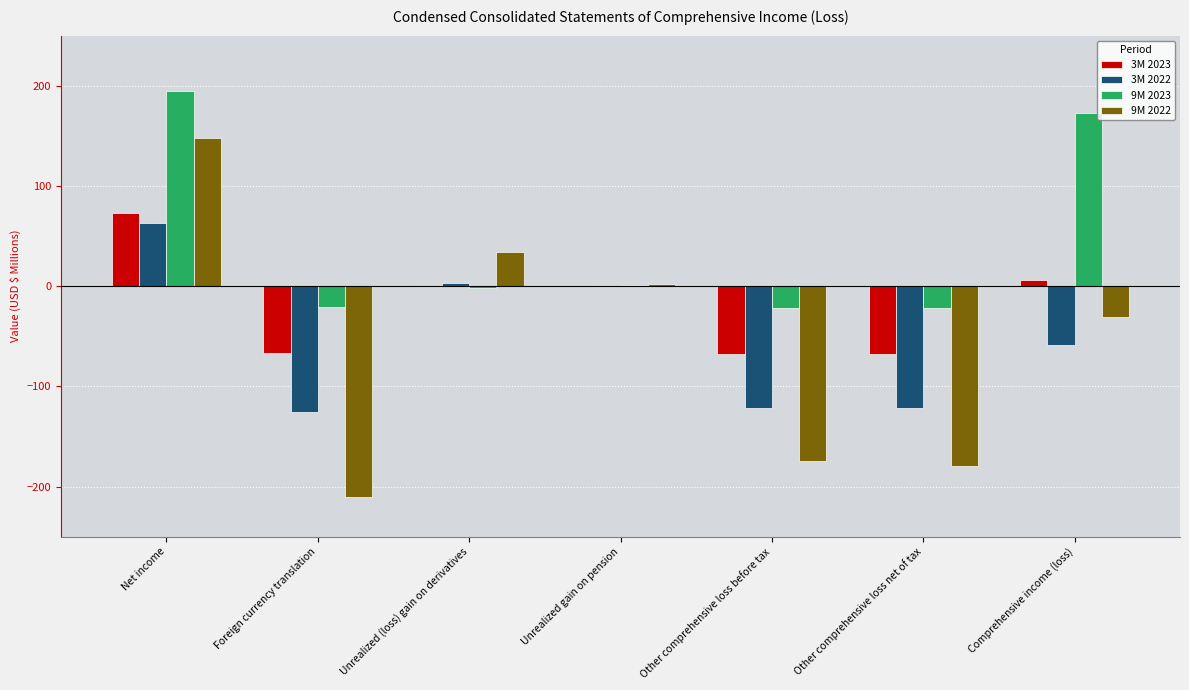

What is the difference between the 3M 2022 values at Other comprehensive loss before tax and Other comprehensive loss net of tax?

0.2